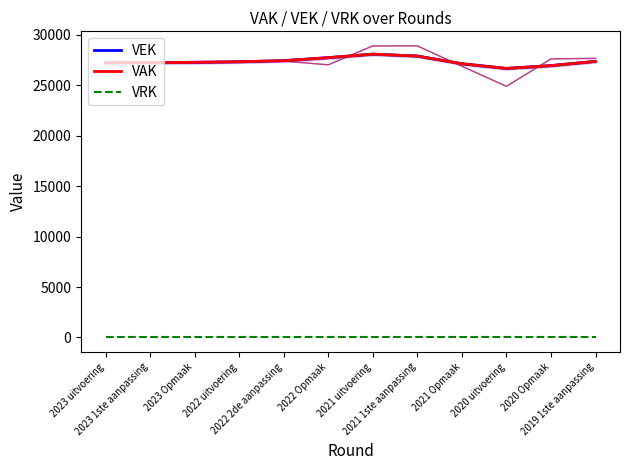

What is the difference between the VAK values at 2021 1ste aanpassing and 2019 1ste aanpassing?

527.2